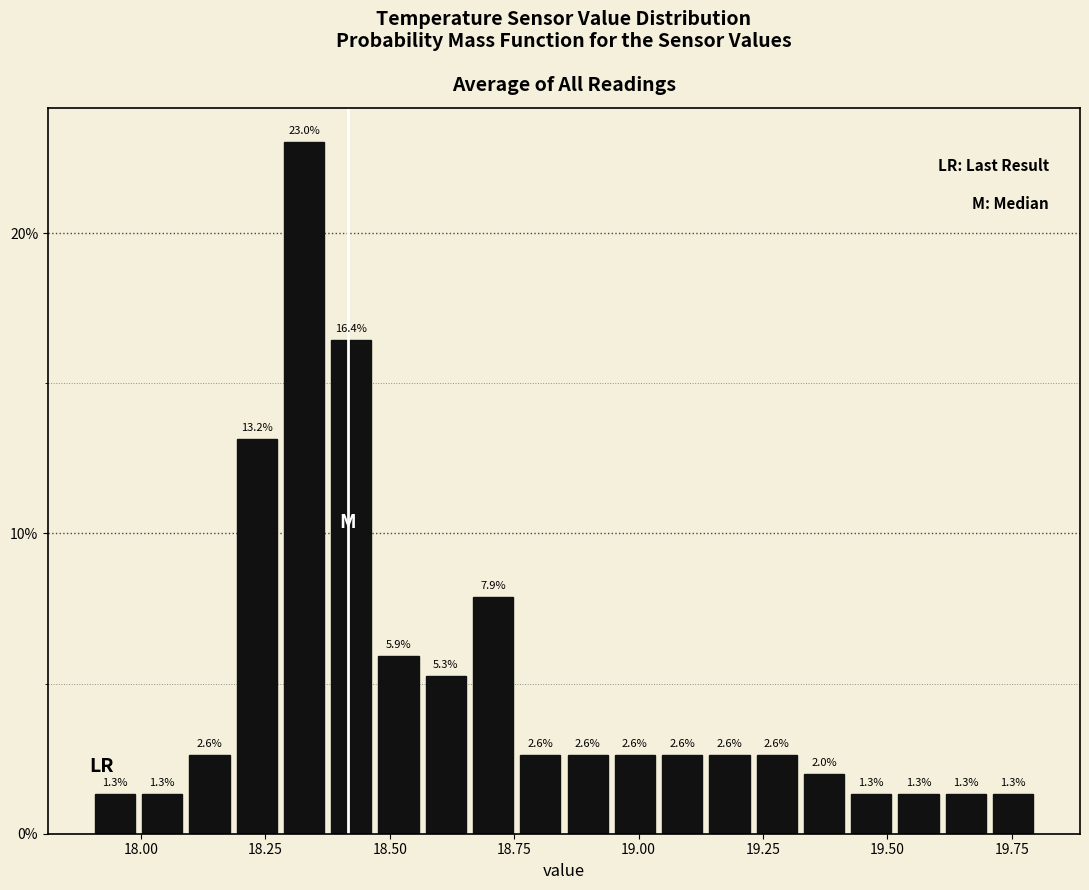

Around what value on the x-axis is the tallest bar? Give the approximate position of its centre, as read against the axis.

18.35